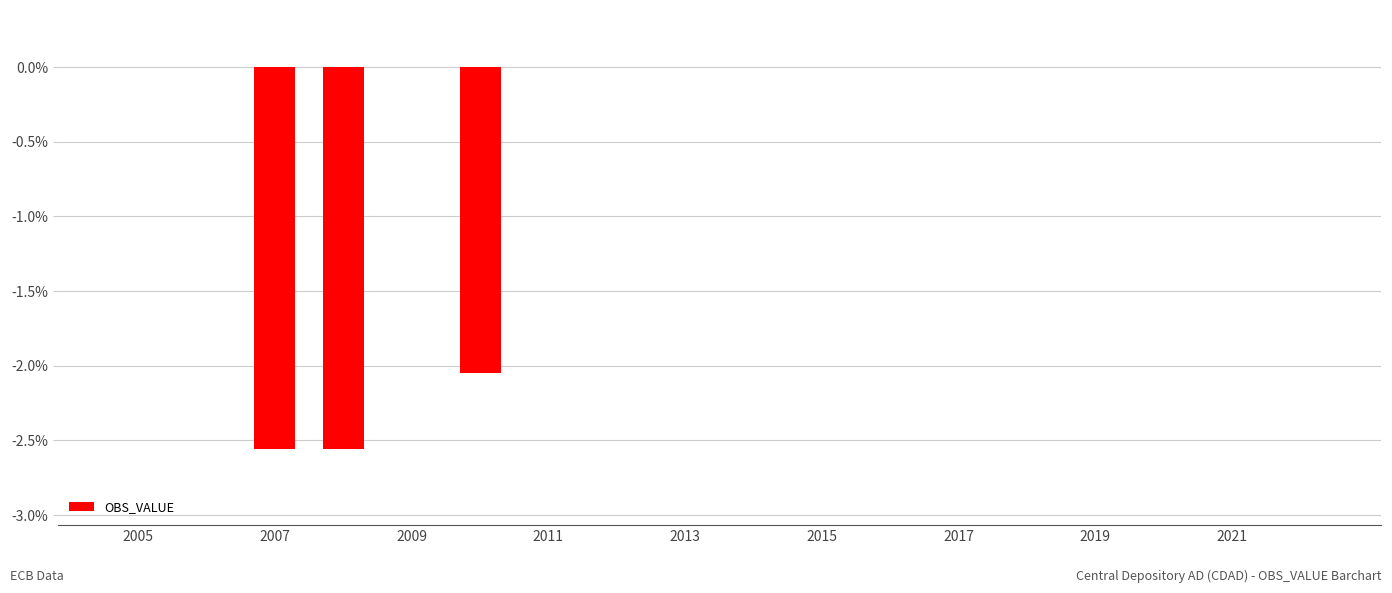

The chart shows a value of 0.0 at 2007. True or false?

True